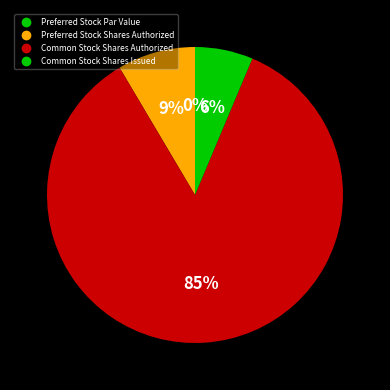

How many slices are in this pie chart?

4